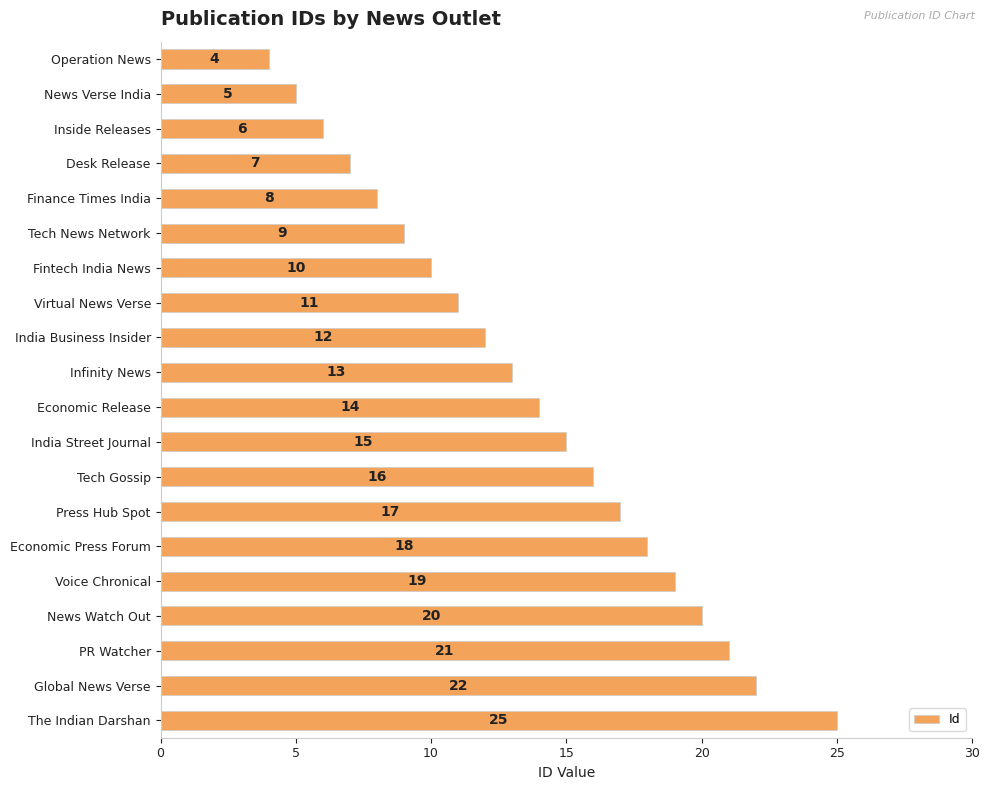

Is it true that the value at Inside Releases is 4?

False